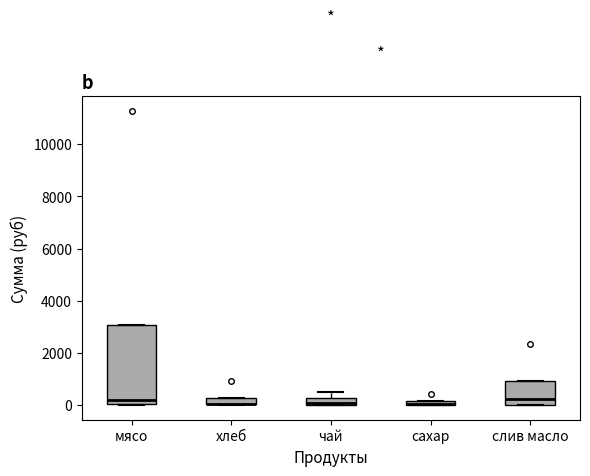

Where is the lower edge of the box for сахар on the y-axis? The values are not printed on the chart, so give them approximately, as read against the axis.

0